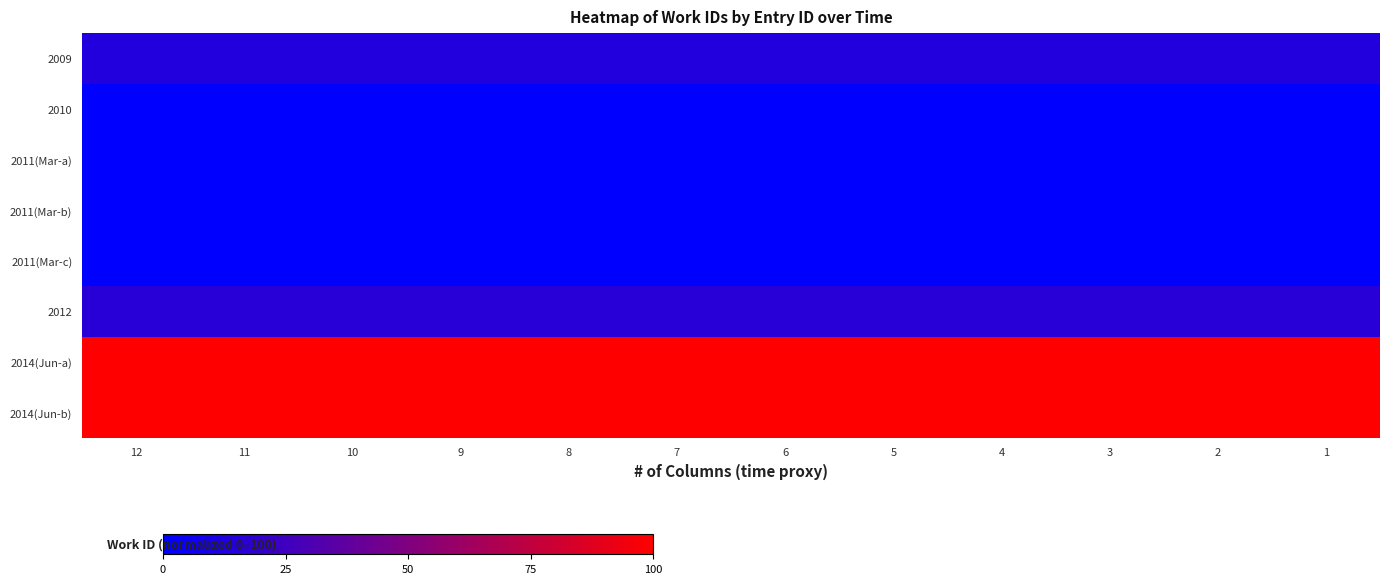

What is the spread (max minus min) of values at 10?

100.0